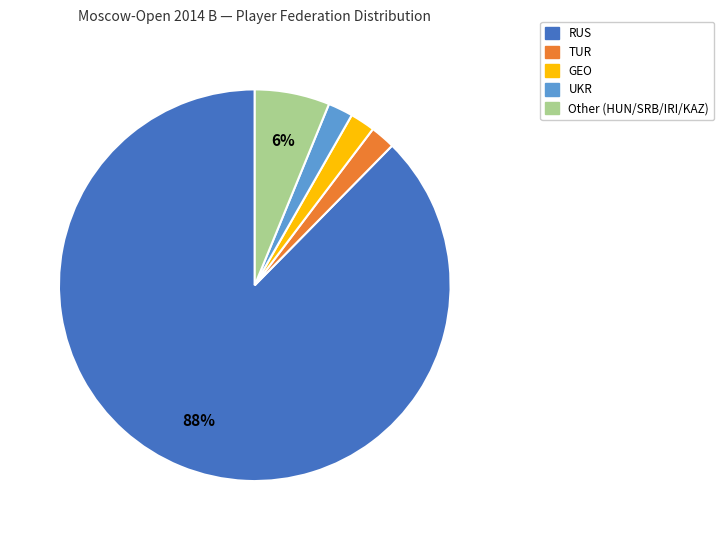

The RUS slice represents 88% of the pie. True or false?

True